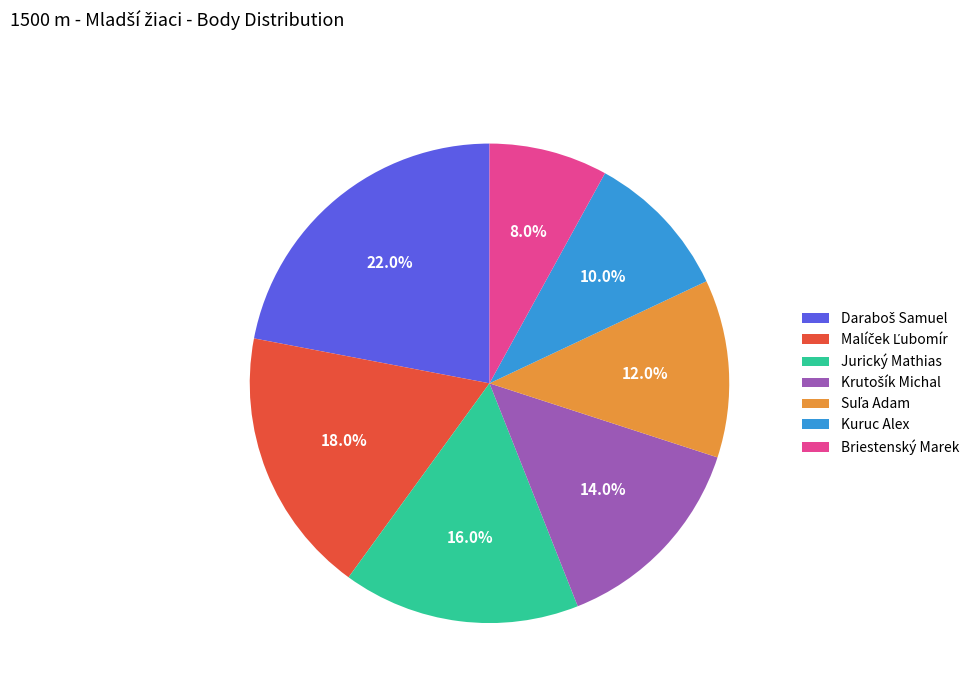

Which category has the smallest portion of the pie?

Briestenský Marek